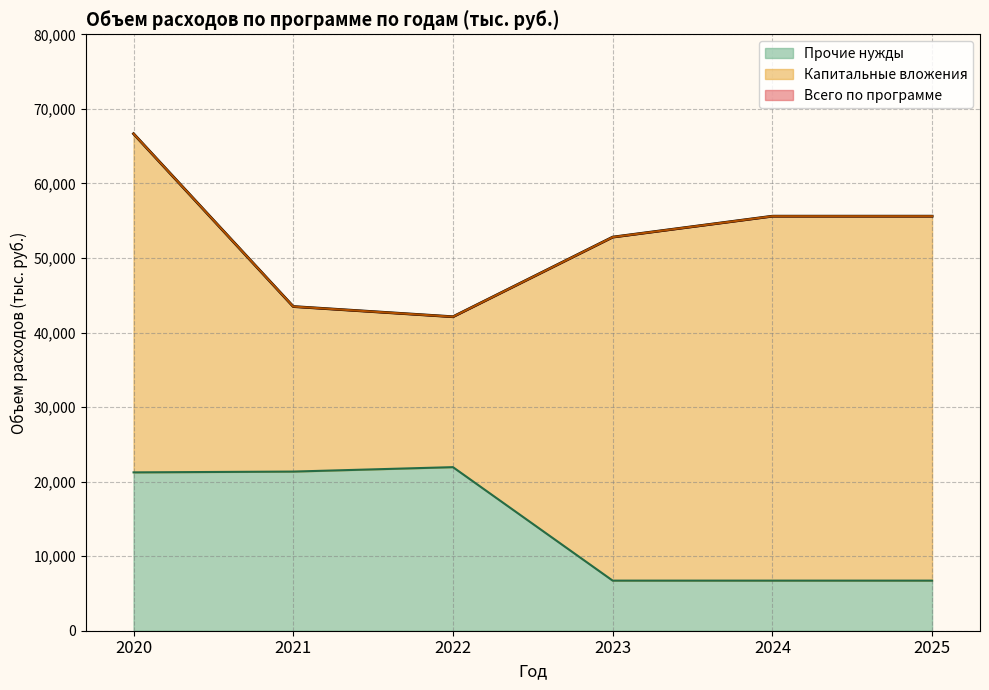

True or false: Прочие нужды has a value of 21941.2 at 2022.

True